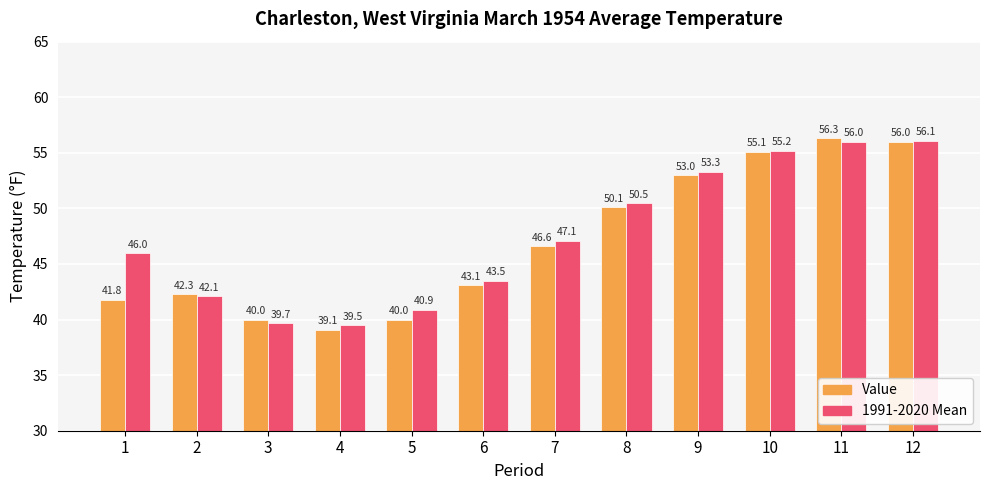

Reading left to right, list all the values displayed in this chart.

Value: 41.8	42.3	40.0	39.1	40.0	43.1	46.6	50.1	53.0	55.1	56.3	56.0
1991-2020 Mean: 46.0	42.1	39.7	39.5	40.9	43.5	47.1	50.5	53.3	55.2	56.0	56.1